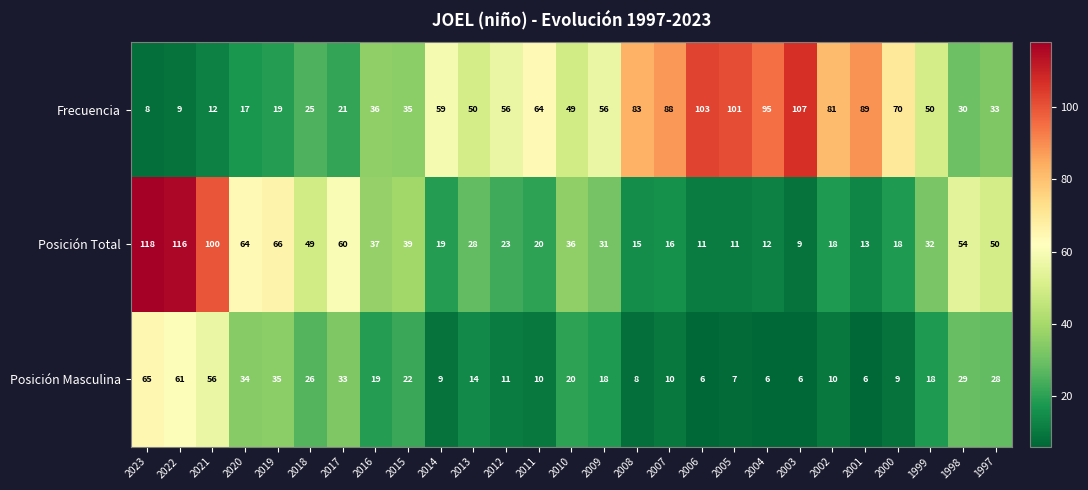

What is the total value across all series at 1997?

111